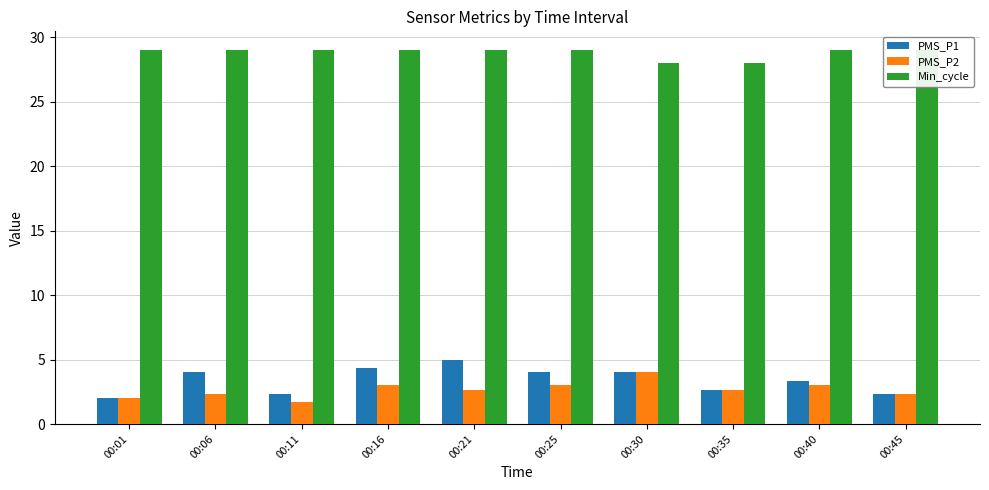

Which category has the lowest value across all series?

00:11